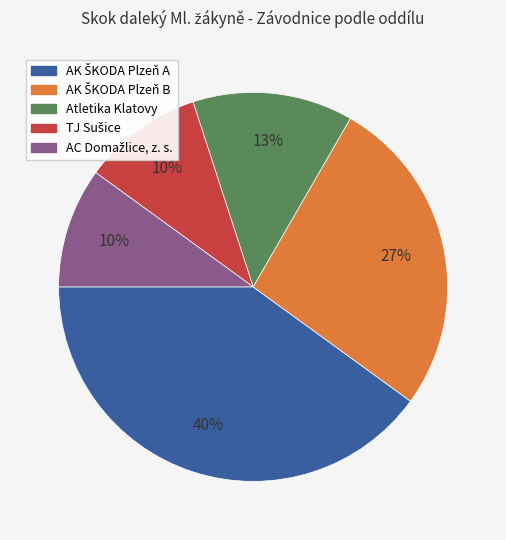

Is there any slice that represents more than half of the pie?

No